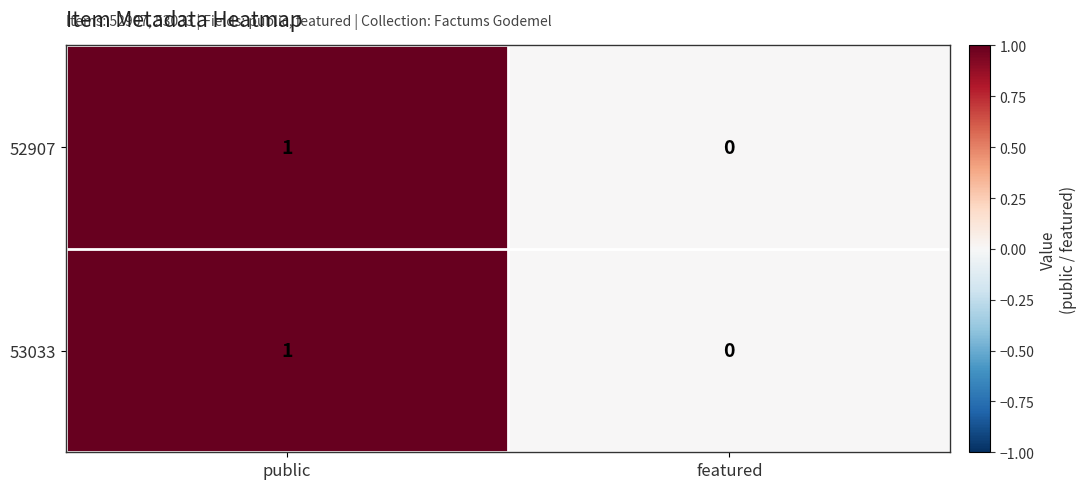

How many values in 53033 are above zero?

1